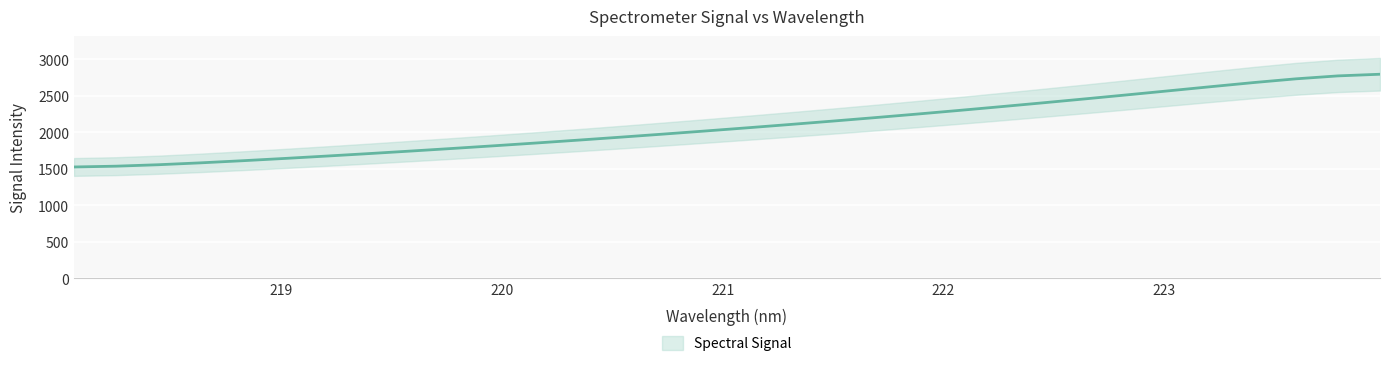

True or false: the data has more than 2 interior local peaks.

False